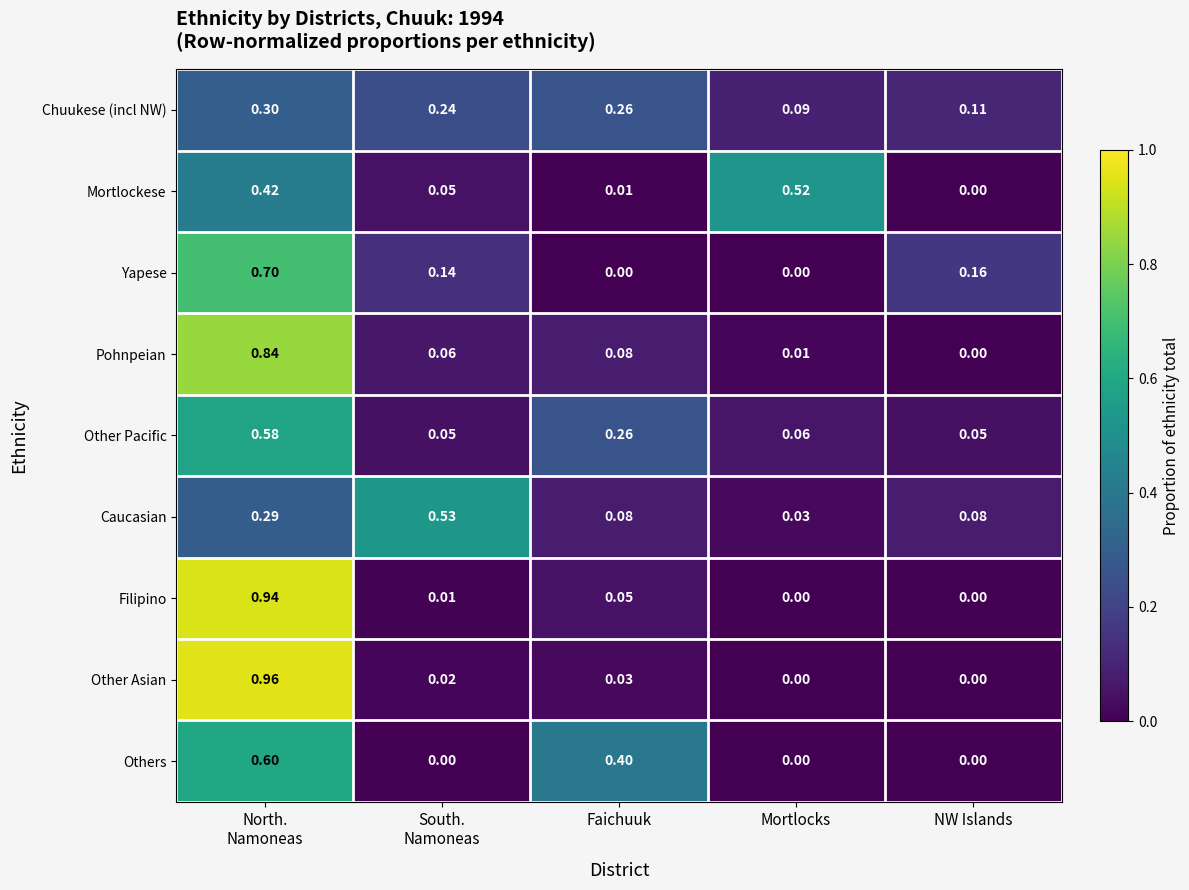

Is the value of Pohnpeian at NW Islands greater than the value of Caucasian at Mortlocks?

No